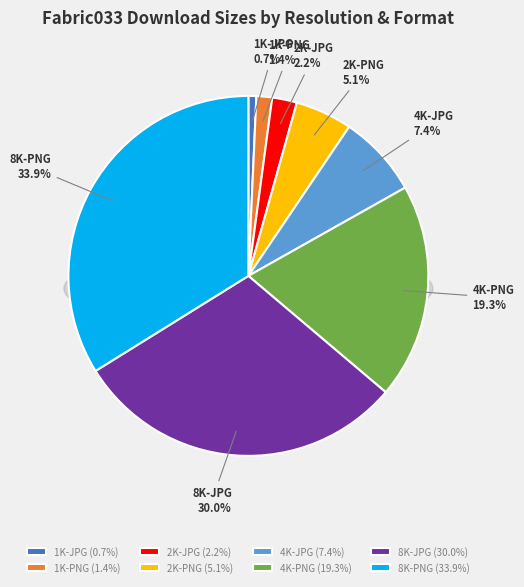

What is the smallest slice in the pie chart?

1K-JPG